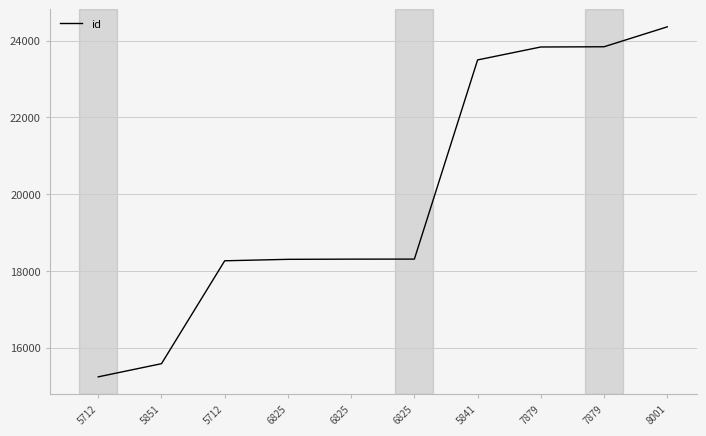

Does the chart have visible grid lines?

Yes